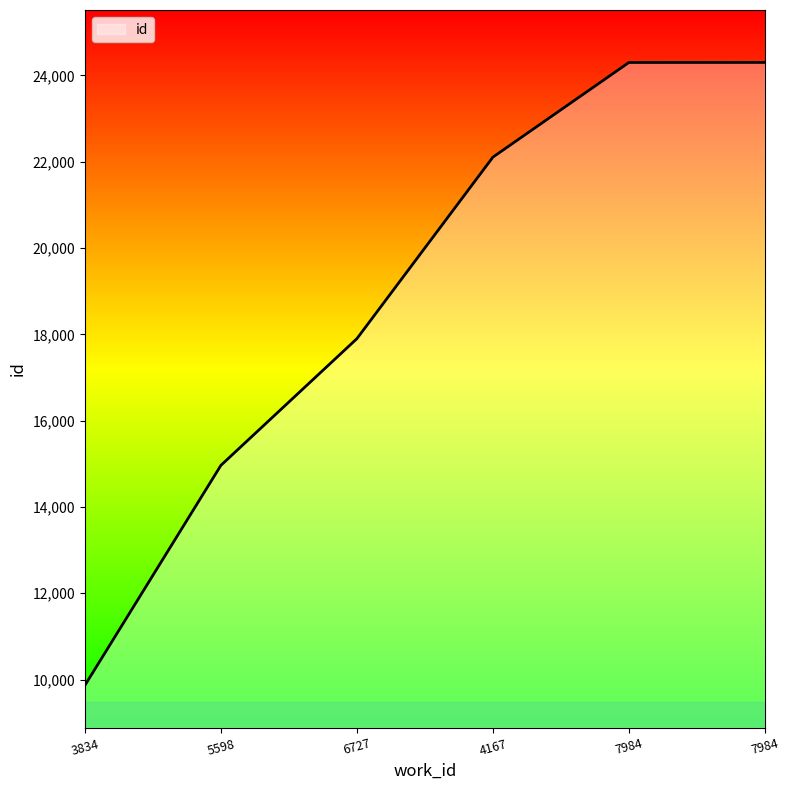

How many lines are shown in the chart?

1